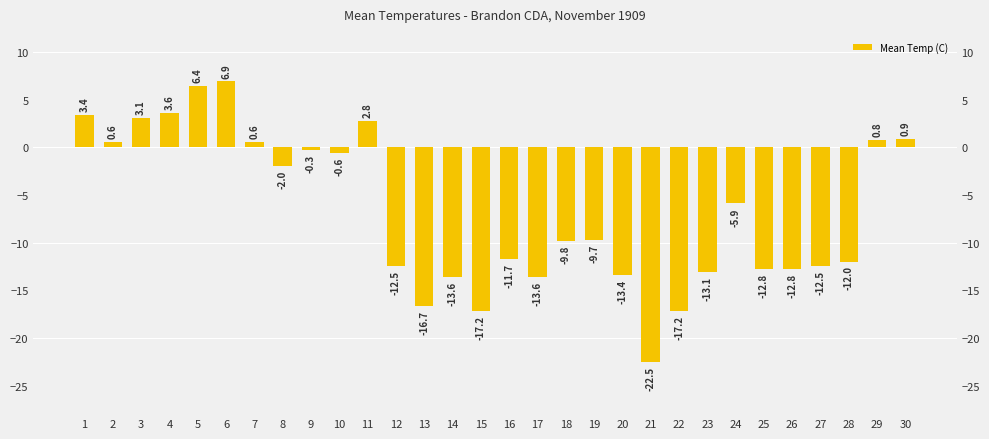

Reading right to left, list all the values displayed in this chart.

30=0.9	29=0.8	28=-12.0	27=-12.5	26=-12.8	25=-12.8	24=-5.9	23=-13.1	22=-17.2	21=-22.5	20=-13.4	19=-9.7	18=-9.8	17=-13.6	16=-11.7	15=-17.2	14=-13.6	13=-16.7	12=-12.5	11=2.8	10=-0.6	9=-0.3	8=-2.0	7=0.6	6=6.9	5=6.4	4=3.6	3=3.1	2=0.6	1=3.4